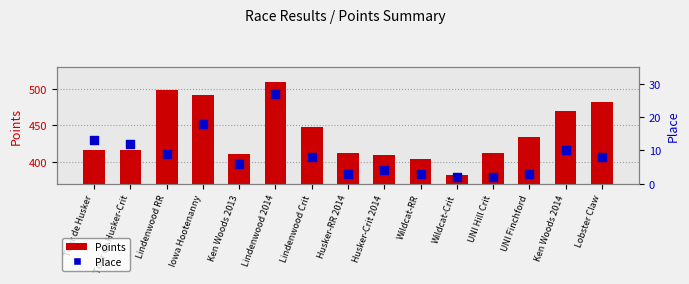

At how many categories does at least one series exceed 165?

15